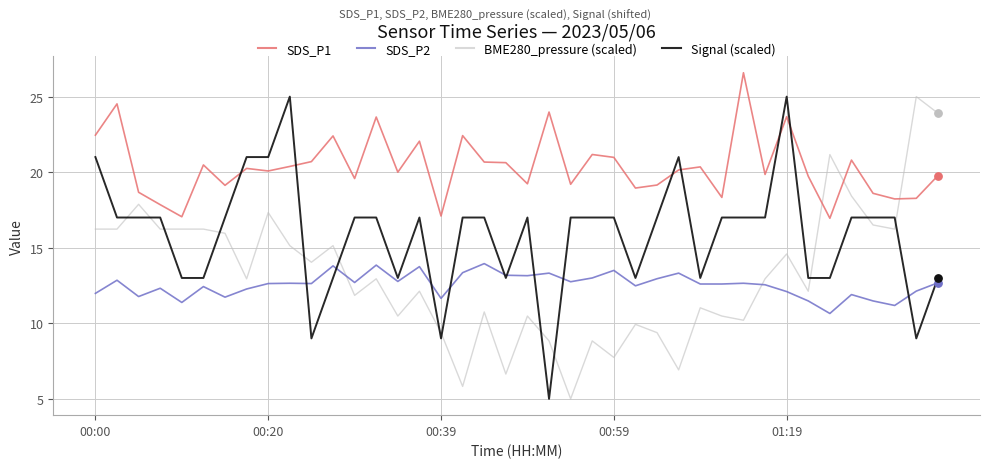

Which series has the largest total across all categories?

SDS_P1